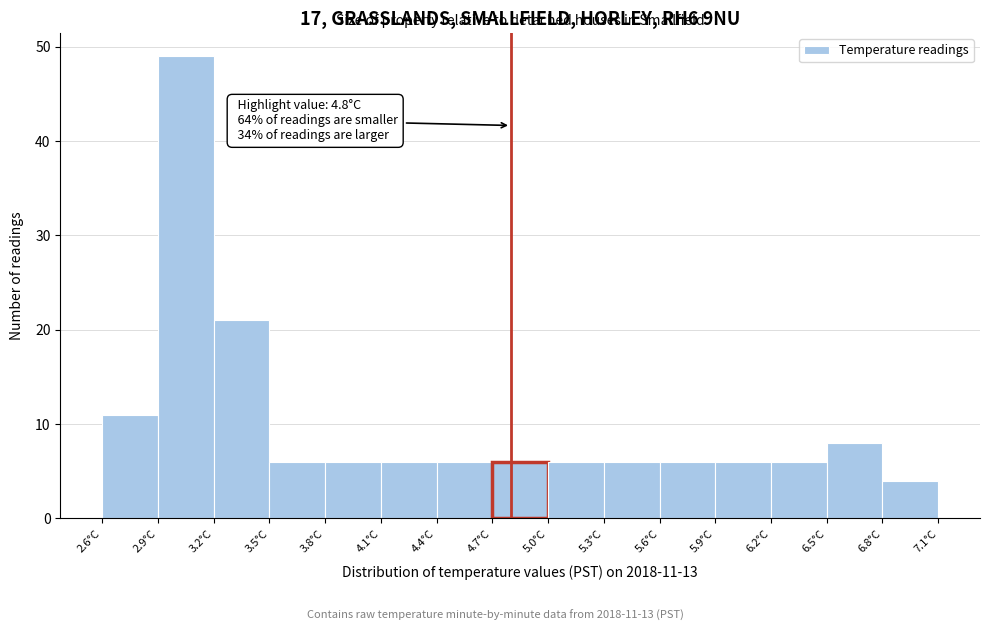

Over which range of the x-axis is the bar tallest?

2.9 to 3.2